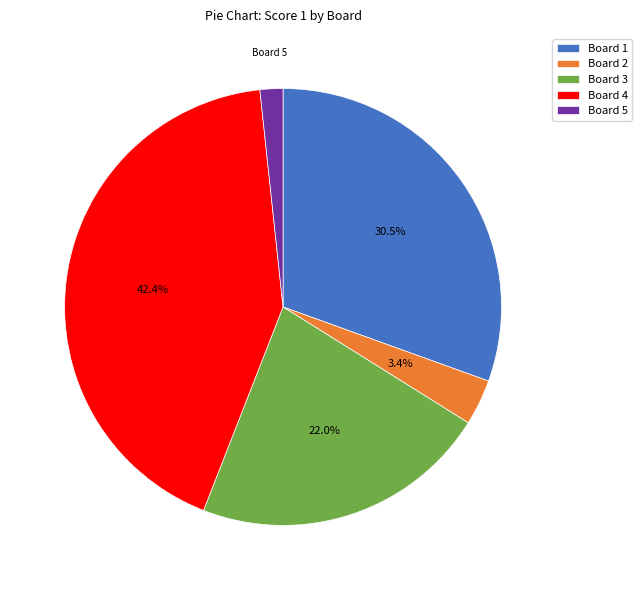

How many segments does this pie chart have?

5